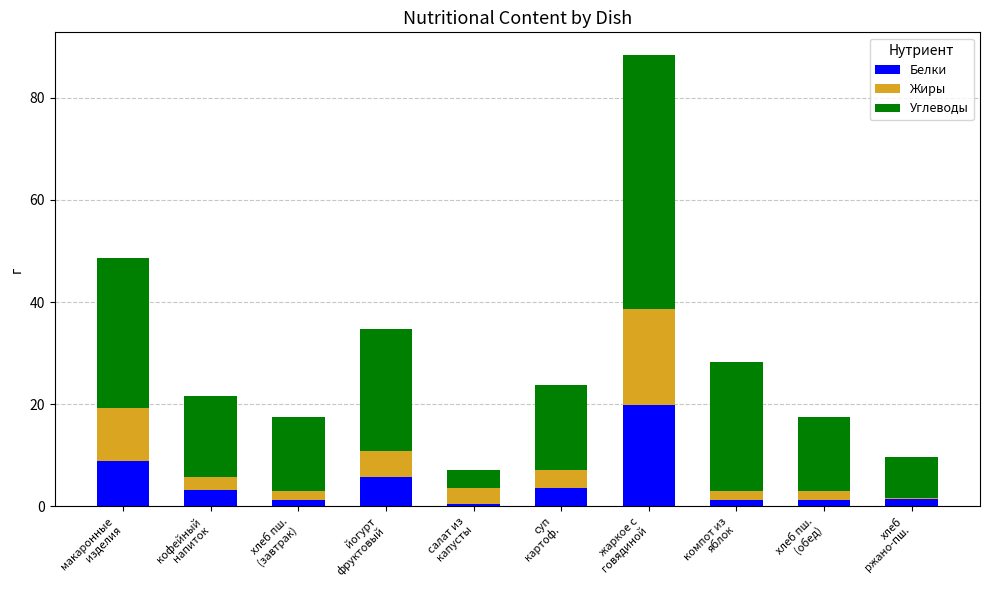

At which label is Белки closest to 10?

макаронные
изделия